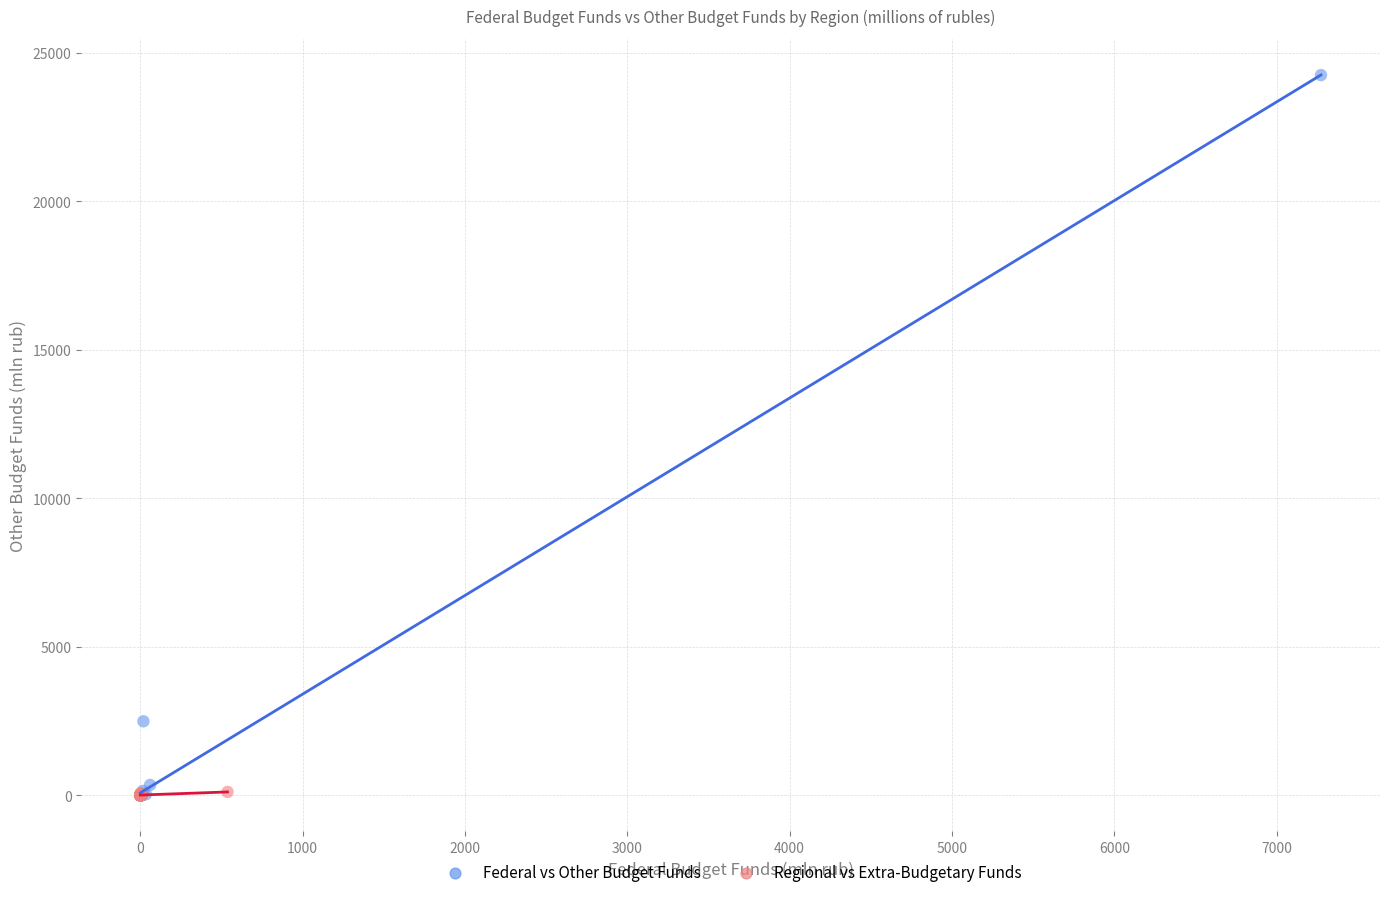

Which series has the largest Y range (max minus min)?

Federal vs Other Budget Funds